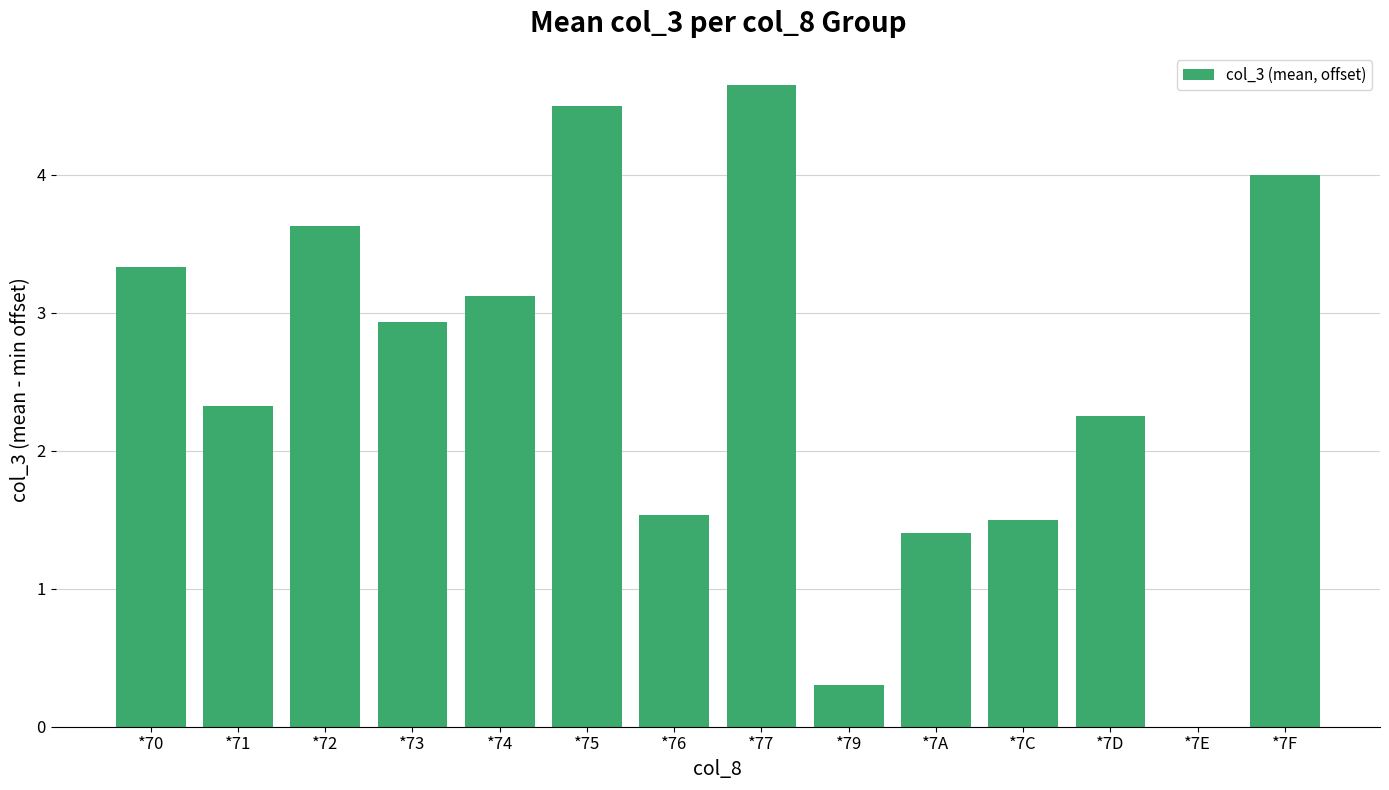

What is the change in value from *71 to *72?

+1.3